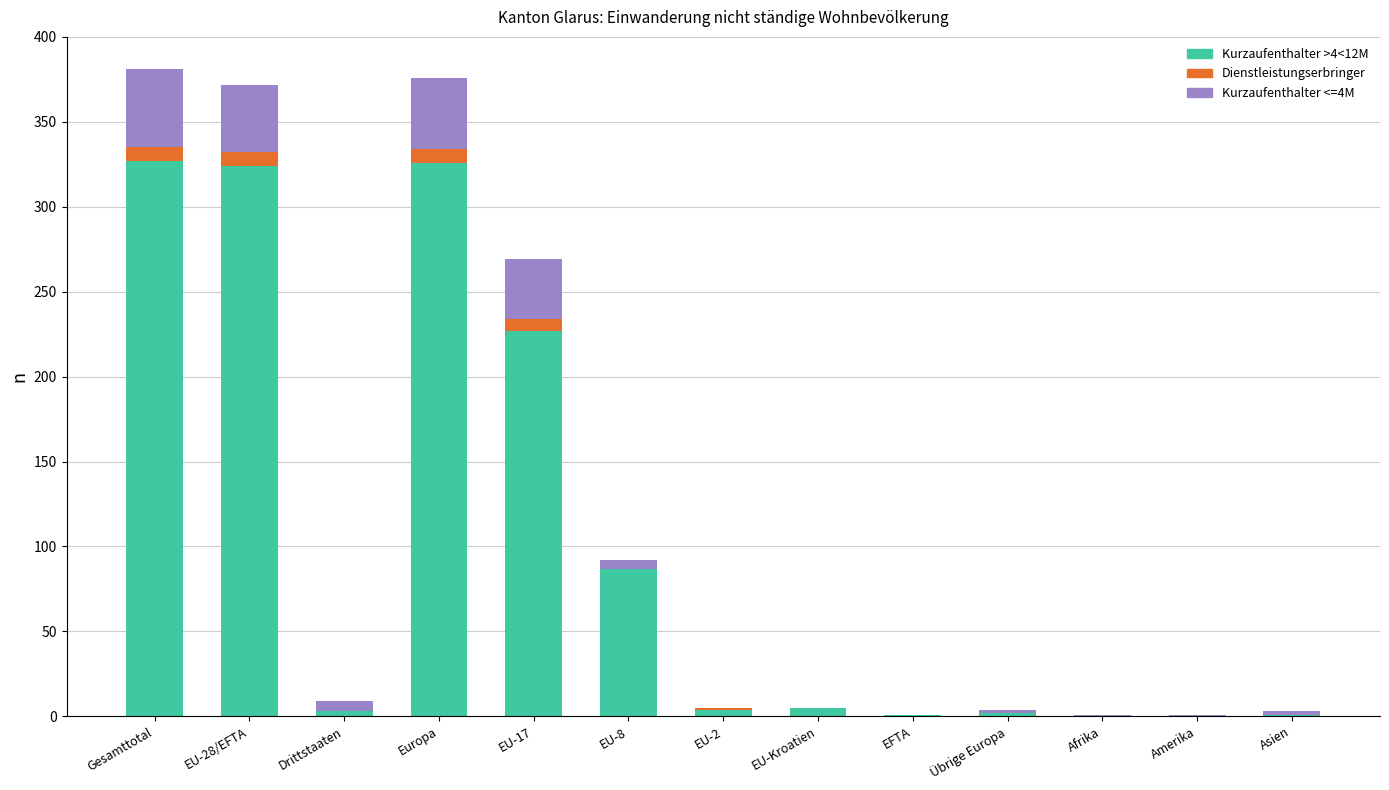

Are the bars grouped side by side (vs. stacked)?

No